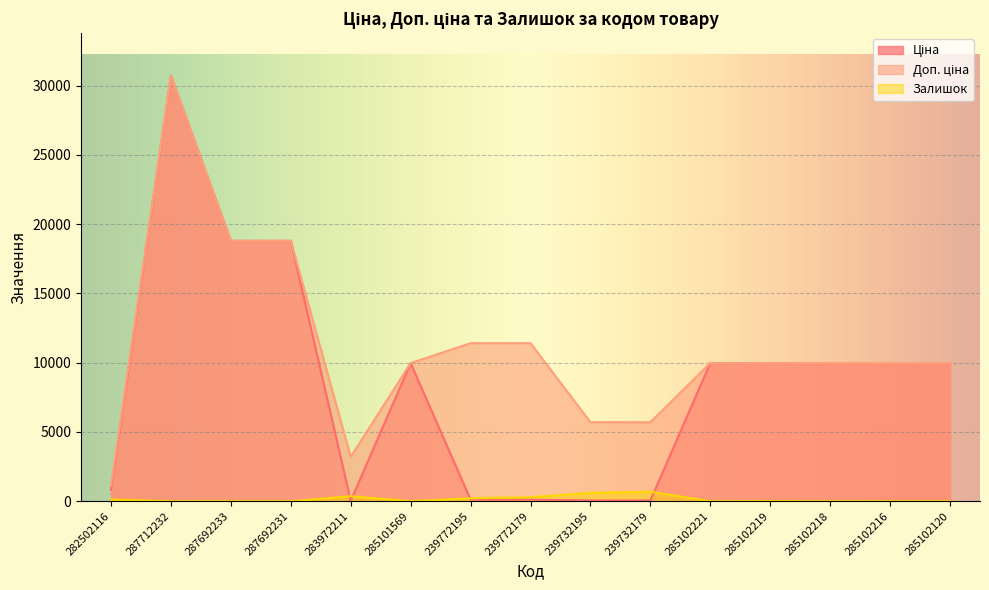

Reading left to right, what are all the values shown in this chart?

Ціна: 282502116=818.5	287712232=30717.1	287692233=18796.8	287692231=18796.8	283972211=32.0	285101569=9975.0	239772195=114.1	239772179=114.1	239732195=57.0	239732179=57.0	285102221=9975.0	285102219=9975.0	285102218=9975.0	285102216=9975.0	285102120=9975.0
Доп. ціна: 282502116=1109.2	287712232=30717.1	287692233=18796.8	287692231=18796.8	283972211=3205.0	285101569=9975.0	239772195=11410.0	239772179=11410.0	239732195=5705.0	239732179=5705.0	285102221=9975.0	285102219=9975.0	285102218=9975.0	285102216=9975.0	285102120=9975.0
Залишок: 282502116=125.0	287712232=0.0	287692233=0.0	287692231=0.0	283972211=360.0	285101569=7.0	239772195=215.0	239772179=290.0	239732195=605.0	239732179=686.0	285102221=2.0	285102219=9.0	285102218=3.0	285102216=0.0	285102120=0.0